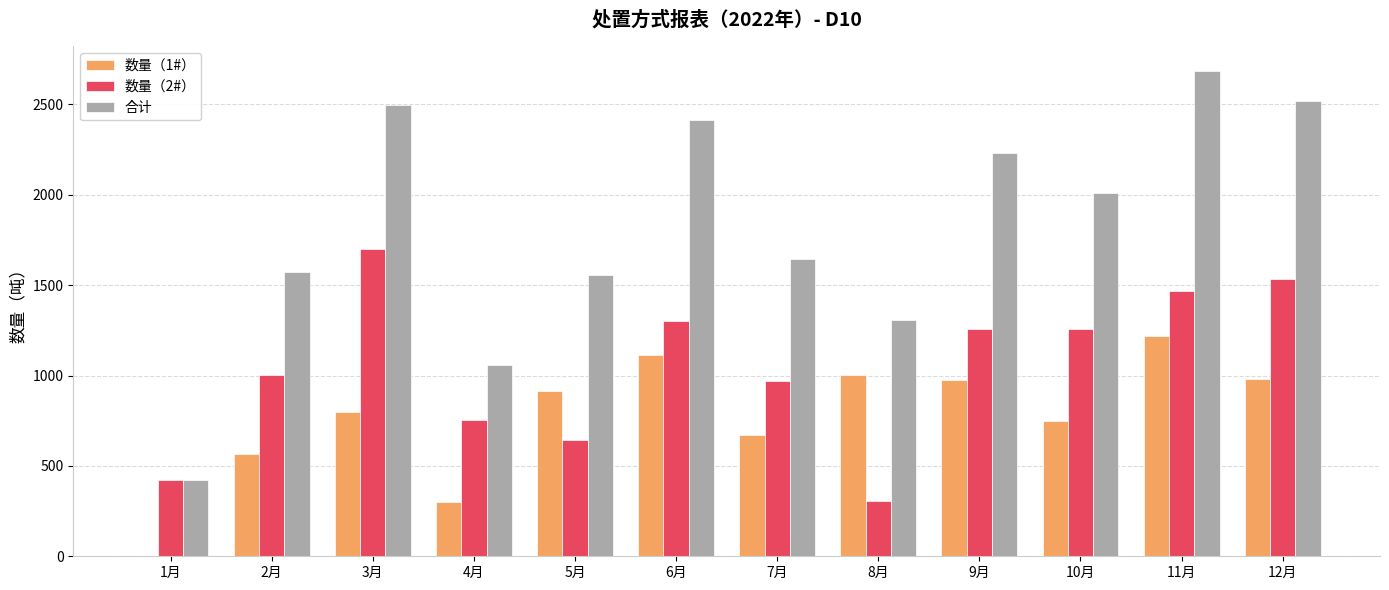

Which series changed the most between 8月 and 10月?

数量（2#）